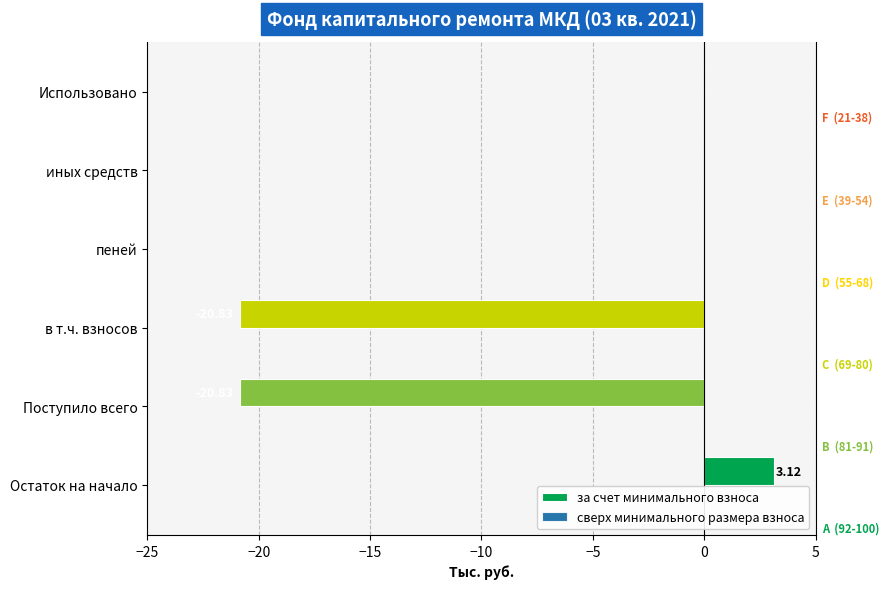

How many bars are there in each group?

2